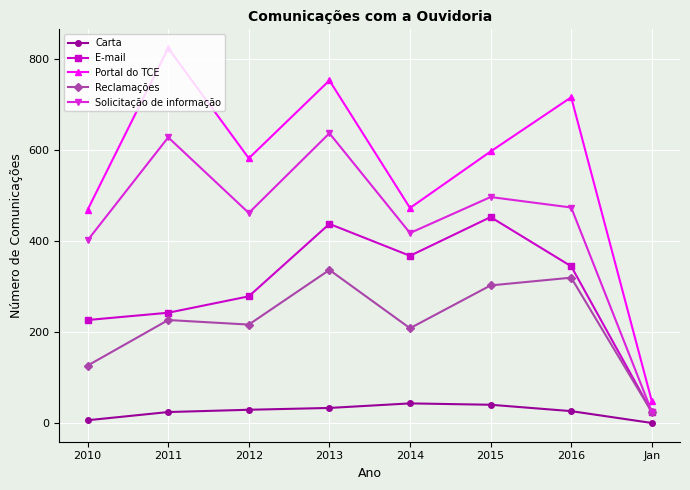

What is the label of the 5th point from the left?

2014